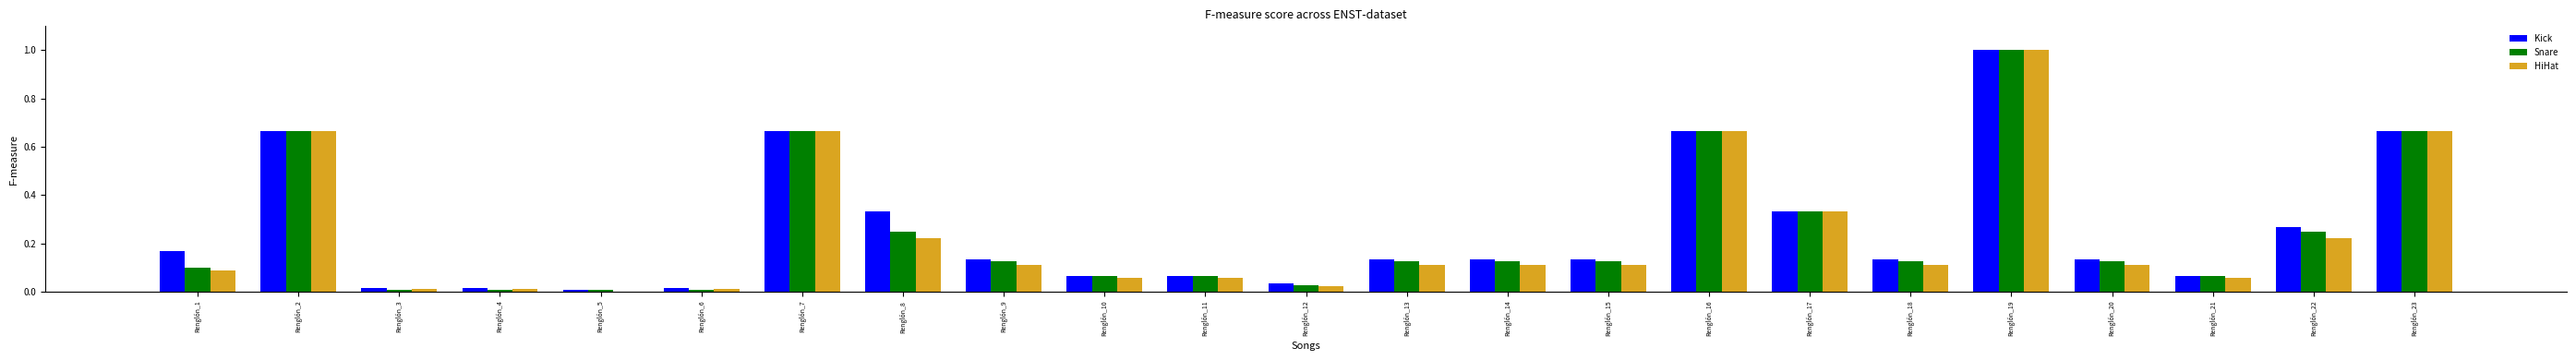

What are all the series names shown in the legend?

Kick, Snare, HiHat